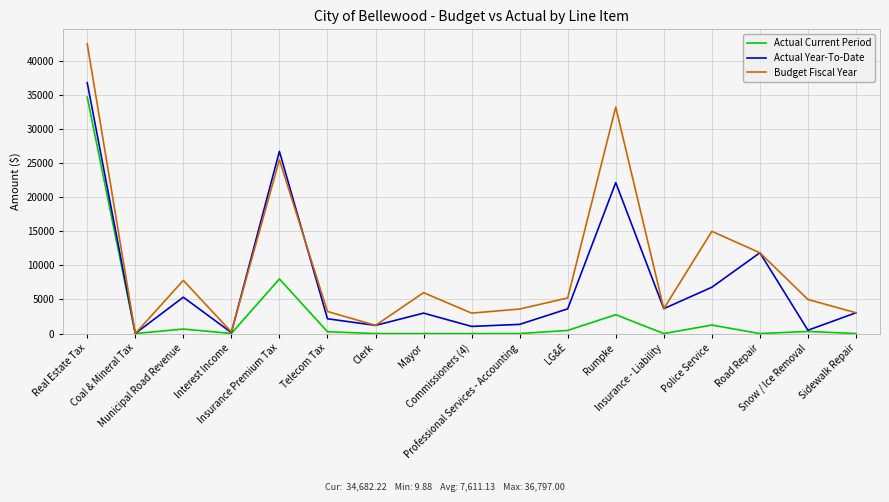

At which category is the sum across all series the highest?

Real Estate Tax